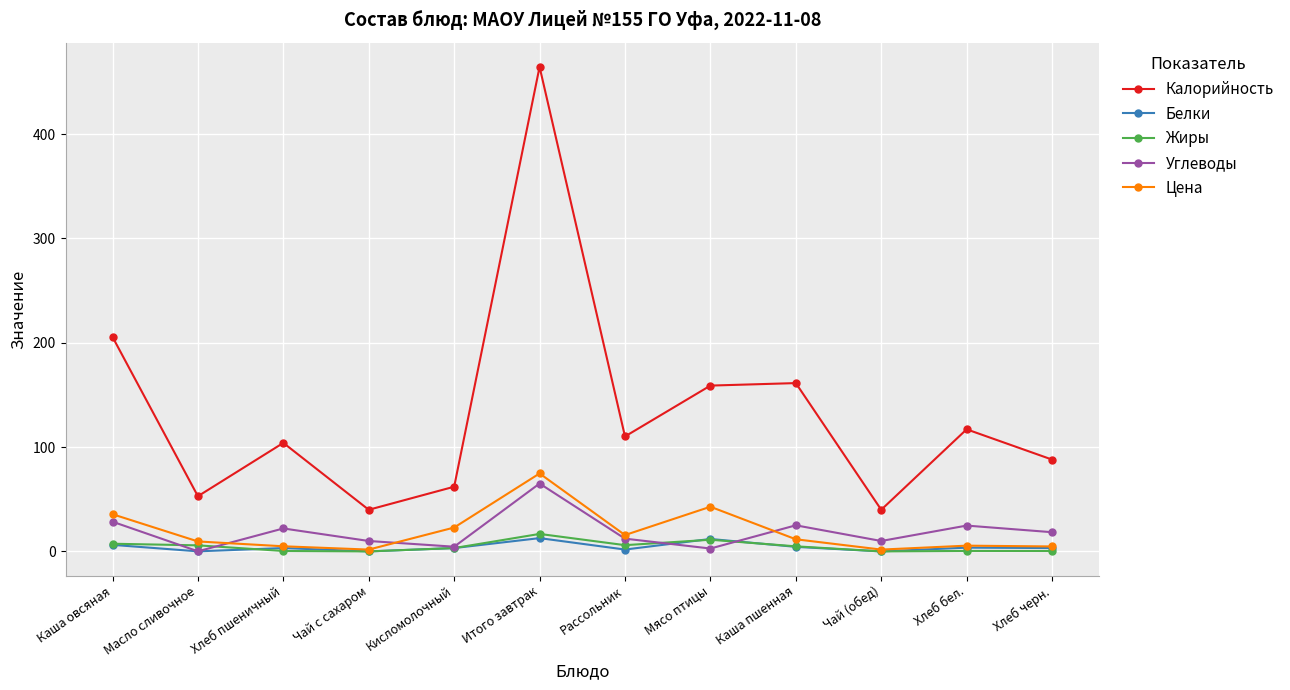

Is this an area chart (filled region under the line)?

No